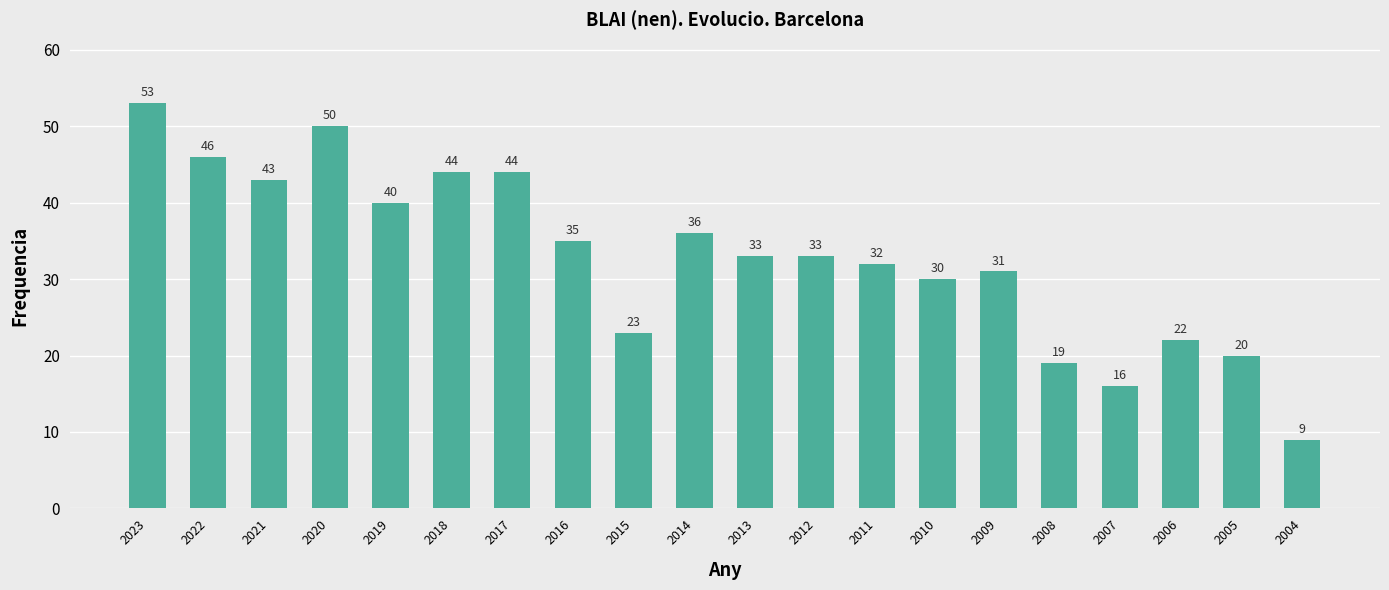

Count the number of data series in this chart.

1